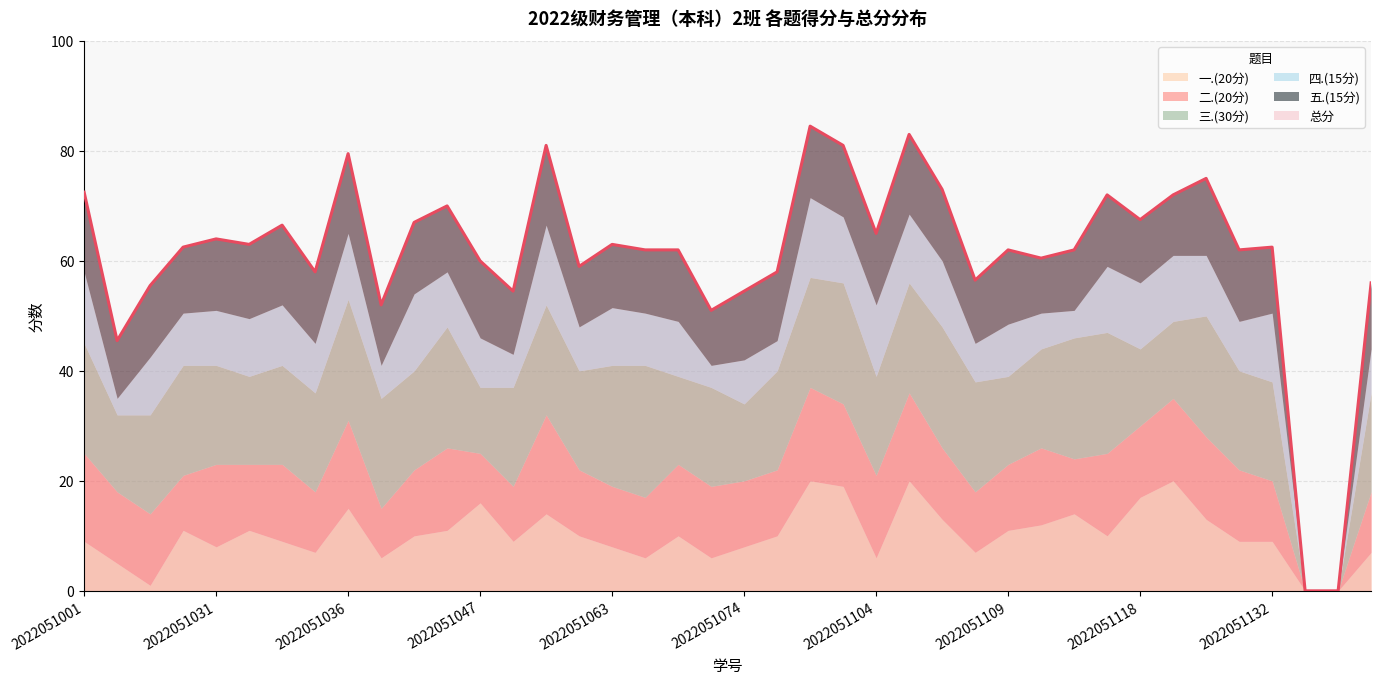

What is the difference between the maximum and minimum values in the 四.(15分) series?

14.5